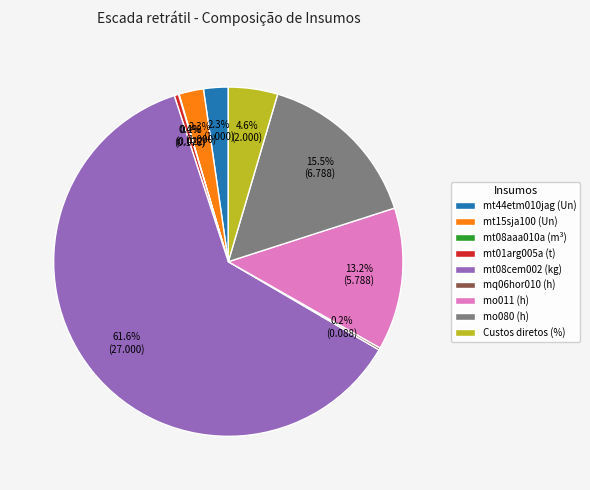

Which slice is the largest?

mt08cem002 (kg)